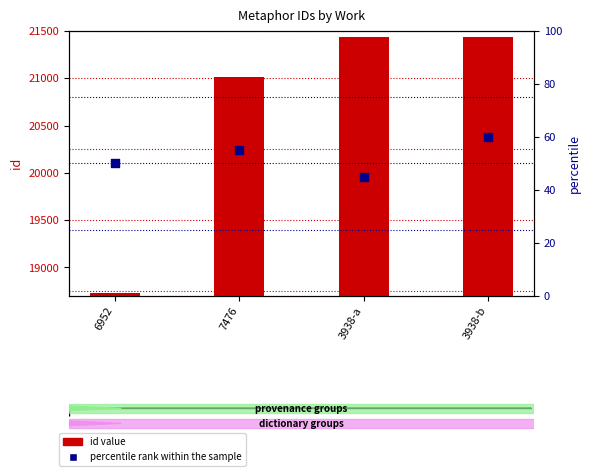

What is the total value across all series at 3938-b?

21500